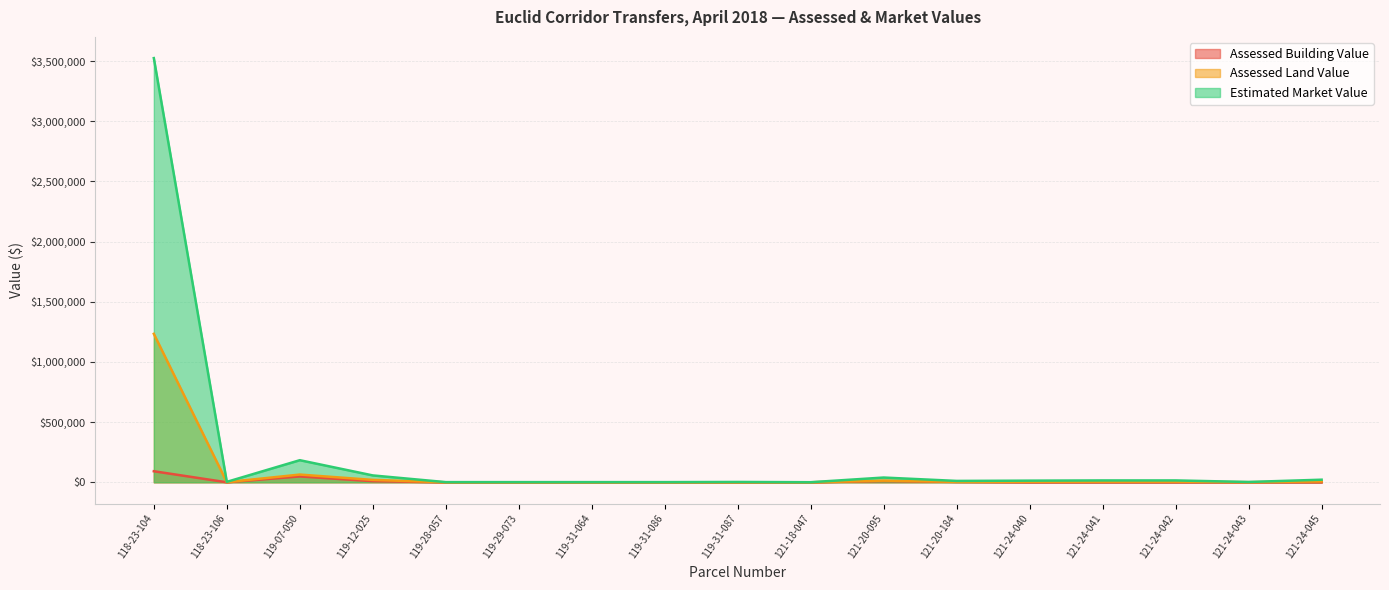

Between 118-23-106 and 121-20-095, which series saw the biggest shift?

Estimated Market Value